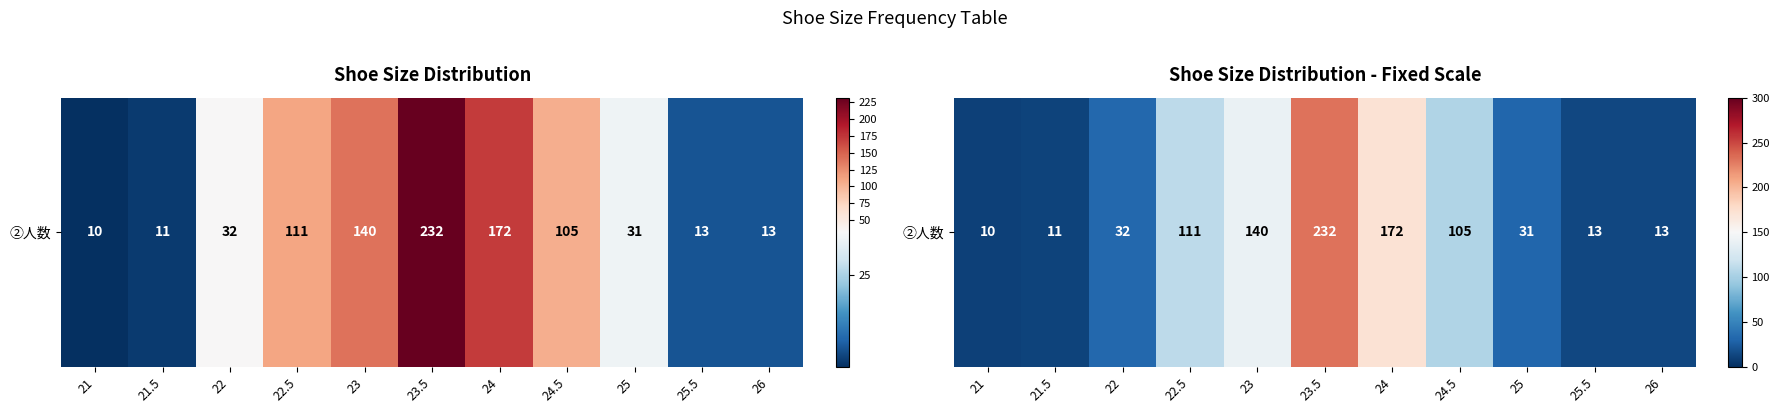

What is the sum of all values?

870